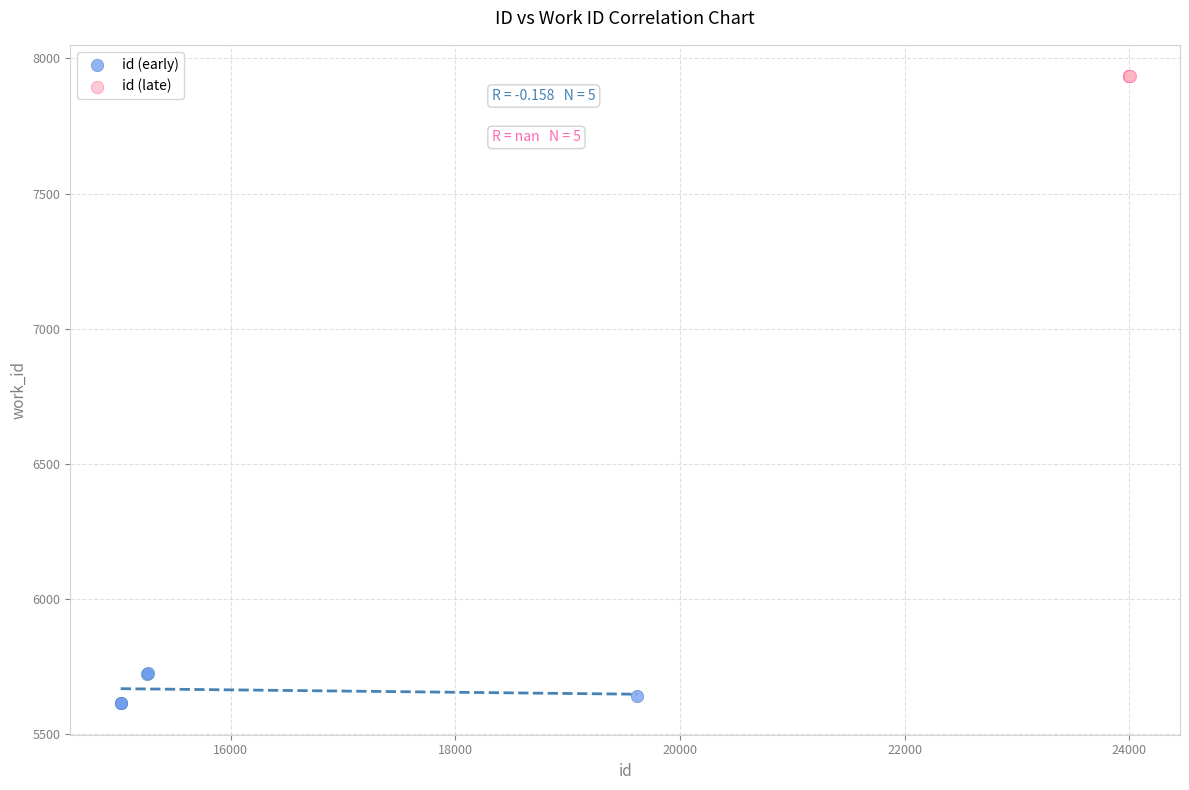

Which series contains the highest Y value?

id (late)